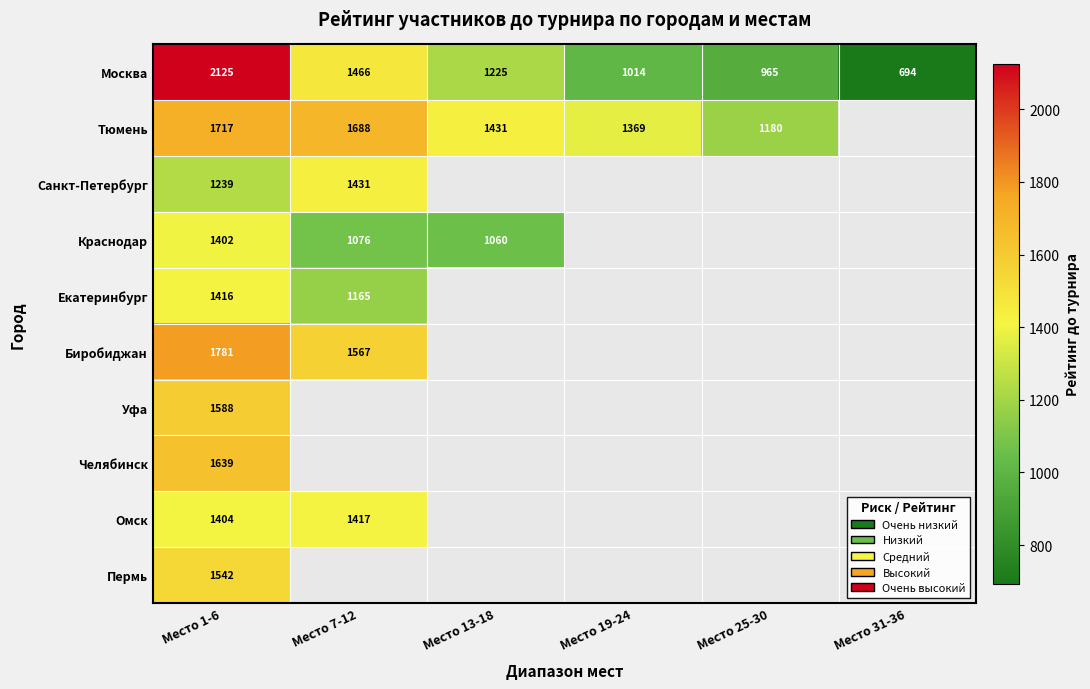

True or false: Санкт-Петербург has a value of 2184.4 at Место 1-6.

False